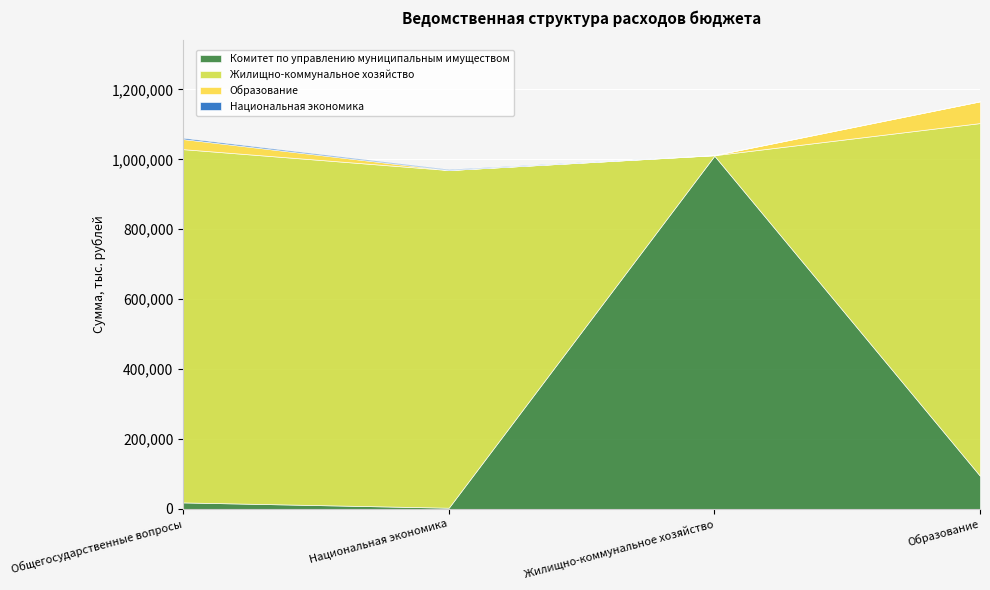

Which label corresponds to the largest value in the chart?

Жилищно-коммунальное хозяйство